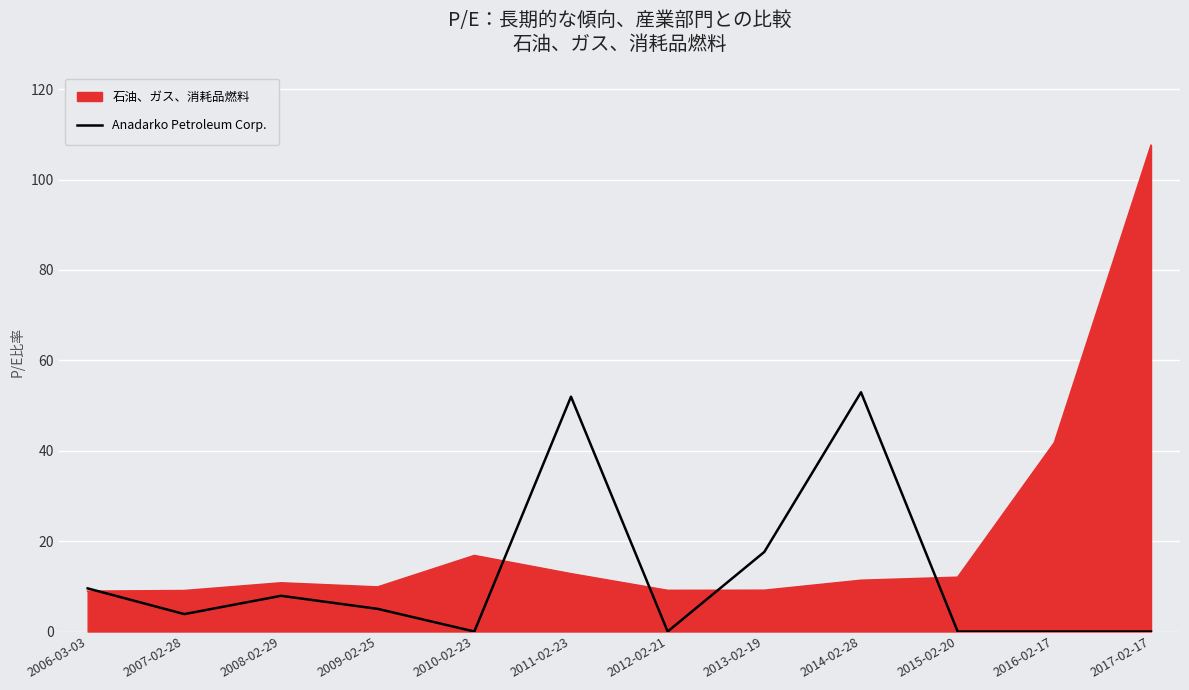

Between 2011-02-23 and 2016-02-17, which series saw the biggest shift?

Anadarko Petroleum Corp.